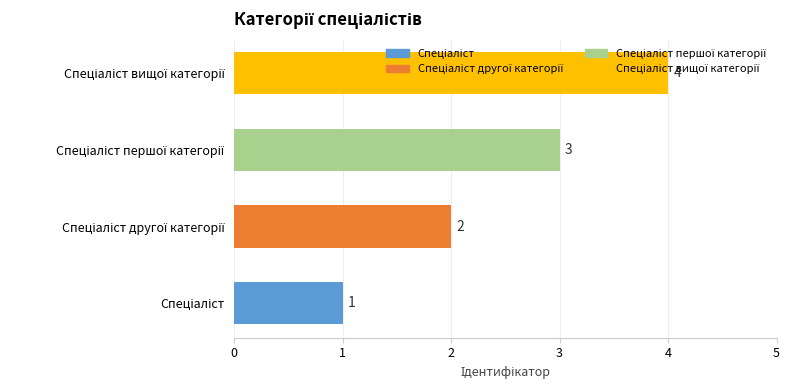

How many values are between 2 and 4?

3